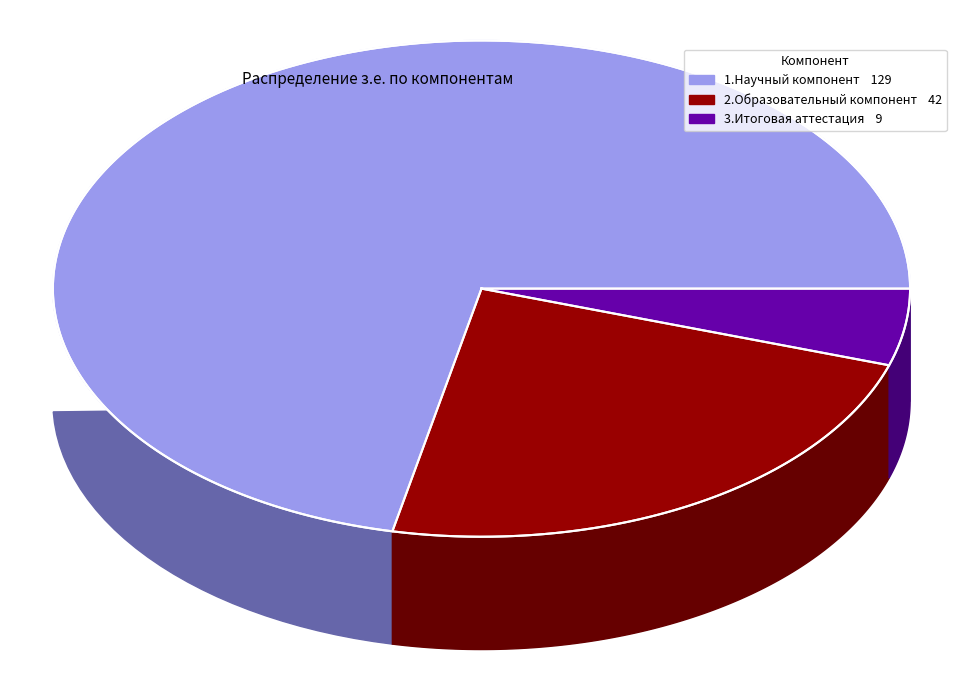

Is 1.Научный компонент the majority of the pie?

Yes